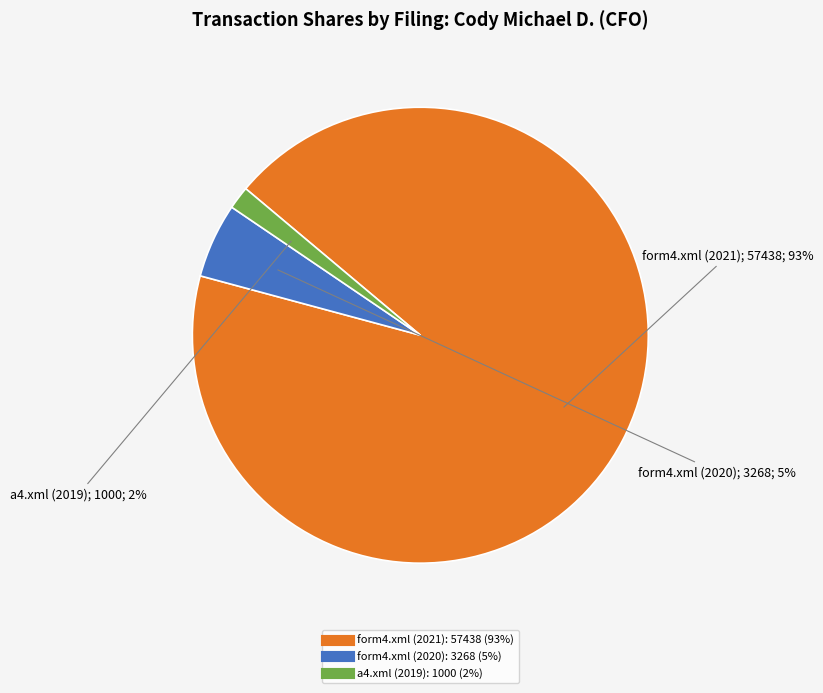

To the nearest percent, what portion does a4.xml (2019) represent?

2%